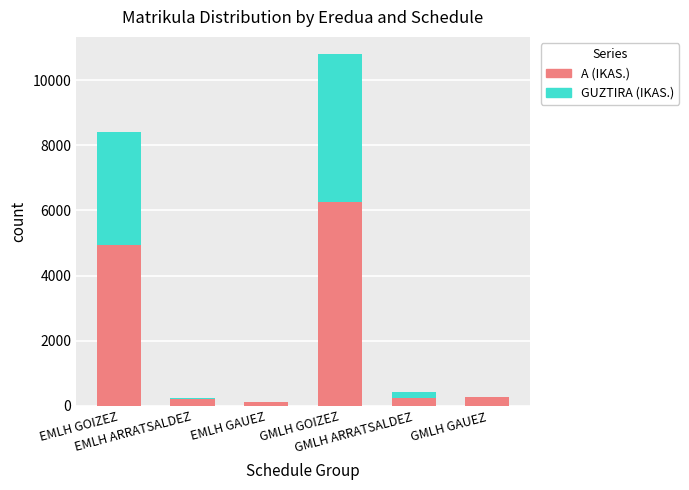

What is the sum of all A (IKAS.) values?

12063